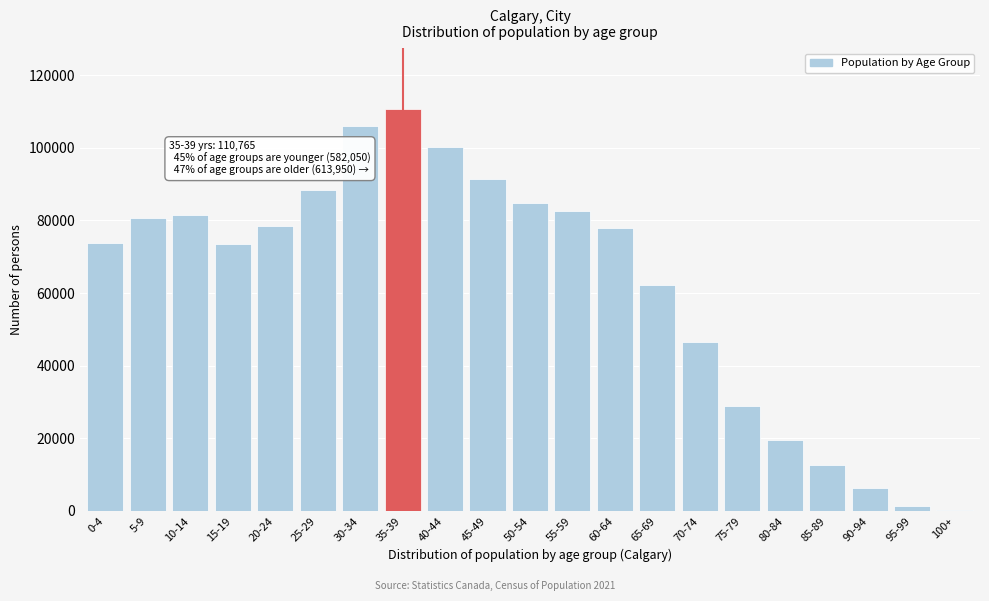

The value at 25-29 is 88385. True or false?

True